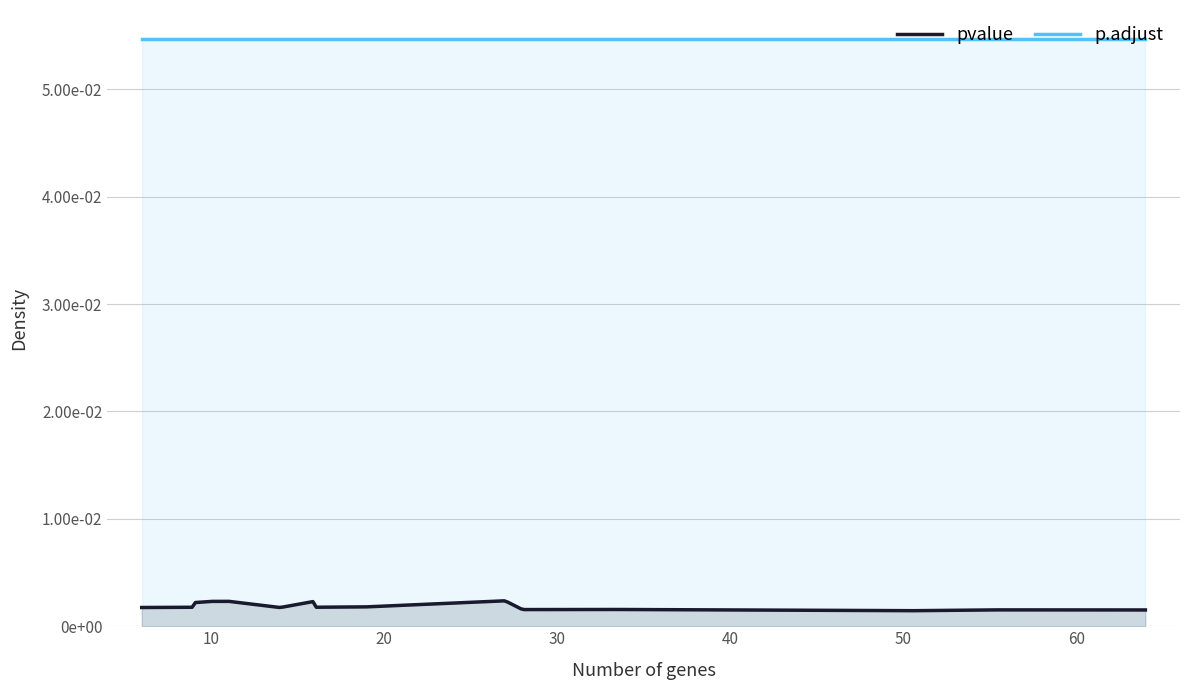

Rank the series at GO:0005871 from highest to lowest value.

p.adjust, pvalue